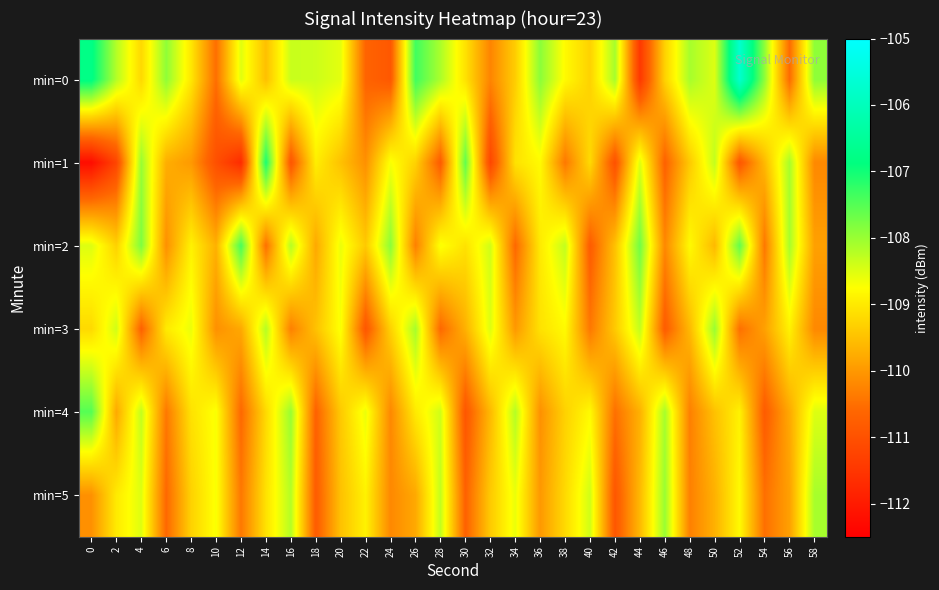

Reading left to right, what are all the values shown in this chart?

min=0: 0=-106.8	2=-108.2	4=-109.2	6=-107.9	8=-109.0	10=-110.5	12=-108.5	14=-109.5	16=-108.3	18=-108.4	20=-108.5	22=-110.7	24=-110.9	26=-107.3	28=-108.1	30=-109.1	32=-110.2	34=-109.4	36=-107.9	38=-108.8	40=-109.3	42=-108.1	44=-111.5	46=-109.3	48=-108.1	50=-108.5	52=-105.7	54=-107.9	56=-110.6	58=-107.9
min=1: 0=-112.3	2=-111.2	4=-108.0	6=-109.7	8=-110.0	10=-111.0	12=-111.7	14=-107.1	16=-110.9	18=-109.0	20=-109.5	22=-110.1	24=-108.7	26=-109.3	28=-110.8	30=-107.6	32=-111.2	34=-109.1	36=-108.8	38=-110.4	40=-109.2	42=-111.0	44=-108.5	46=-110.7	48=-109.4	50=-108.3	52=-110.9	54=-109.6	56=-108.1	58=-110.2
min=2: 0=-108.5	2=-109.3	4=-107.8	6=-110.1	8=-108.9	10=-109.7	12=-107.4	14=-110.5	16=-108.2	18=-109.8	20=-108.6	22=-109.4	24=-107.9	26=-110.3	28=-108.7	30=-109.1	32=-108.4	34=-110.6	36=-109.0	38=-108.3	40=-110.8	42=-109.5	44=-107.7	46=-110.2	48=-108.8	50=-109.6	52=-107.6	54=-110.4	56=-108.1	58=-109.9
min=3: 0=-109.2	2=-108.4	4=-110.7	6=-109.0	8=-108.6	10=-110.1	12=-109.8	14=-108.2	16=-110.3	18=-109.5	20=-108.7	22=-110.9	24=-109.3	26=-108.1	28=-110.6	30=-109.7	32=-108.5	34=-110.0	36=-109.1	38=-108.8	40=-110.4	42=-109.4	44=-108.3	46=-110.8	48=-109.6	50=-108.0	52=-110.5	54=-109.9	56=-108.9	58=-110.2
min=4: 0=-107.5	2=-109.8	4=-108.3	6=-110.4	8=-109.1	10=-108.7	12=-110.6	14=-109.2	16=-108.0	18=-110.7	20=-109.4	22=-108.6	24=-110.2	26=-109.0	28=-108.4	30=-110.9	32=-109.6	34=-108.2	36=-110.1	38=-109.3	40=-108.8	42=-110.5	44=-109.7	46=-108.1	48=-110.3	50=-109.5	52=-108.9	54=-110.8	56=-109.8	58=-108.5
min=5: 0=-110.1	2=-109.0	4=-108.5	6=-110.6	8=-109.3	10=-108.7	12=-110.4	14=-109.1	16=-108.2	18=-110.8	20=-109.5	22=-108.9	24=-110.2	26=-109.8	28=-108.3	30=-110.7	32=-109.4	34=-108.6	36=-110.0	38=-109.2	40=-108.4	42=-110.9	44=-109.6	46=-108.0	48=-110.3	50=-109.7	52=-108.8	54=-110.5	56=-109.9	58=-108.1